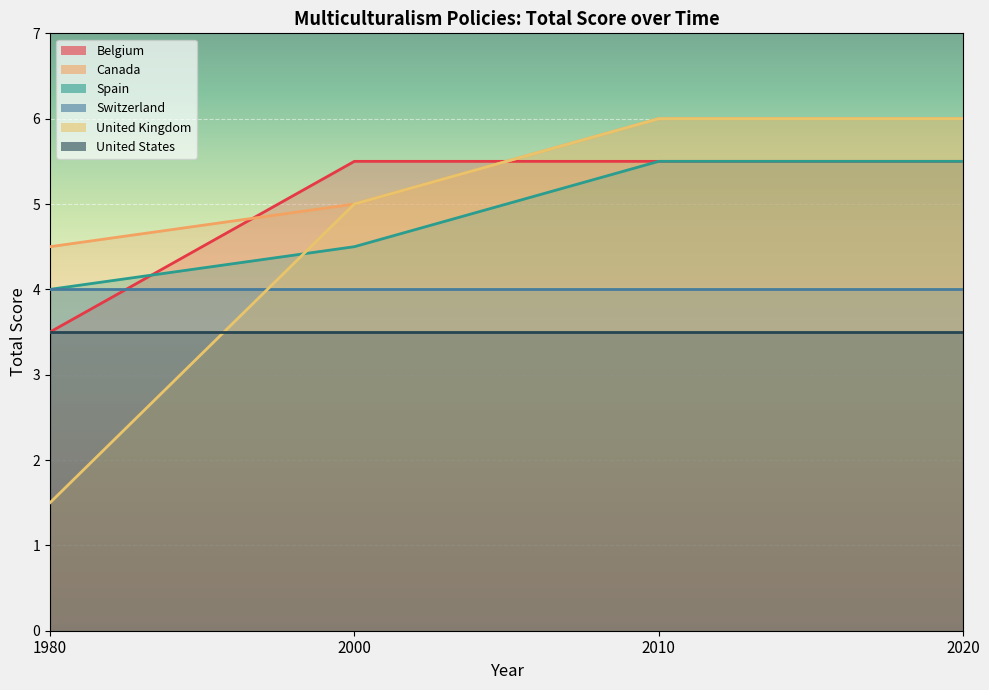

What is the value of the Belgium point at the 4th from the left?

5.5